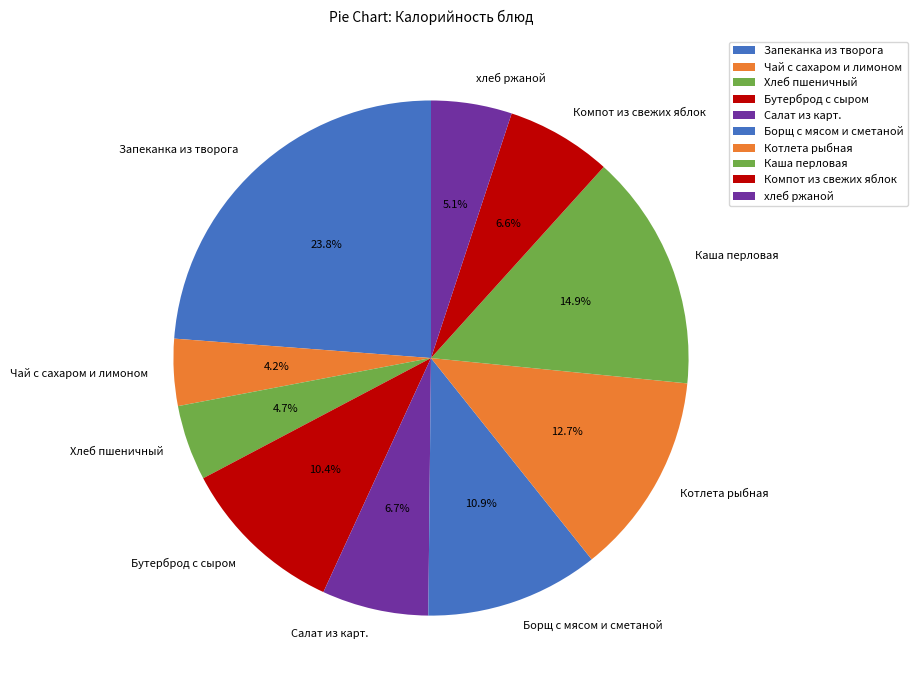

Between хлеб ржаной and Компот из свежих яблок, which is larger?

Компот из свежих яблок